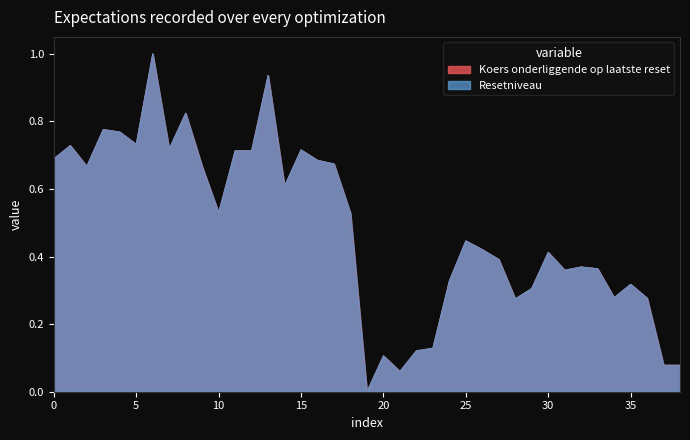

What is the greatest value displayed?

1.0